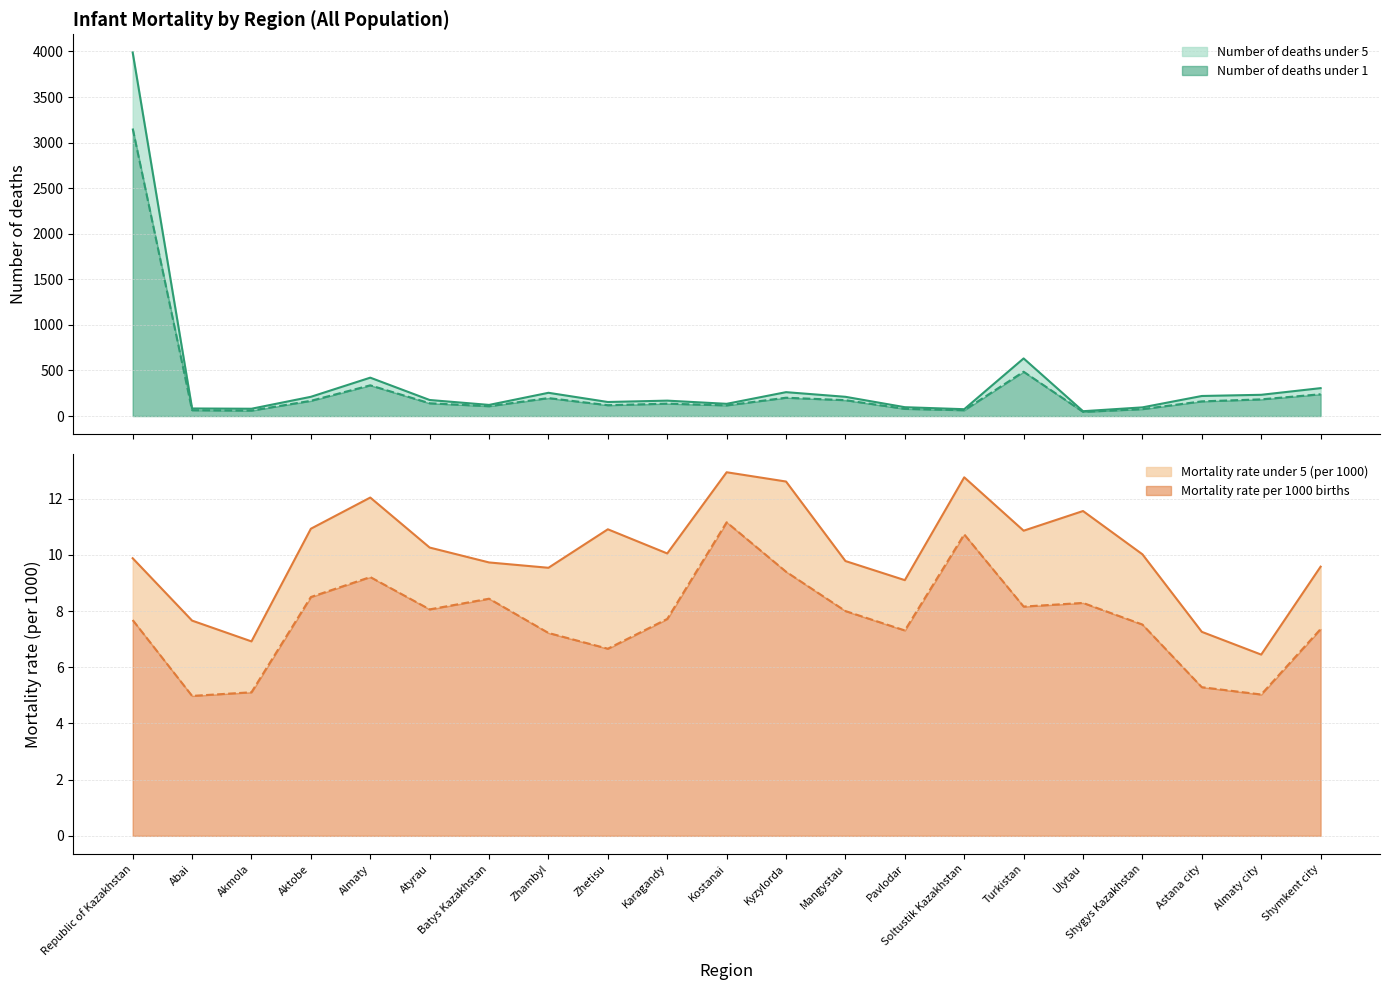

What is the total value across all series at Abai?

159.6